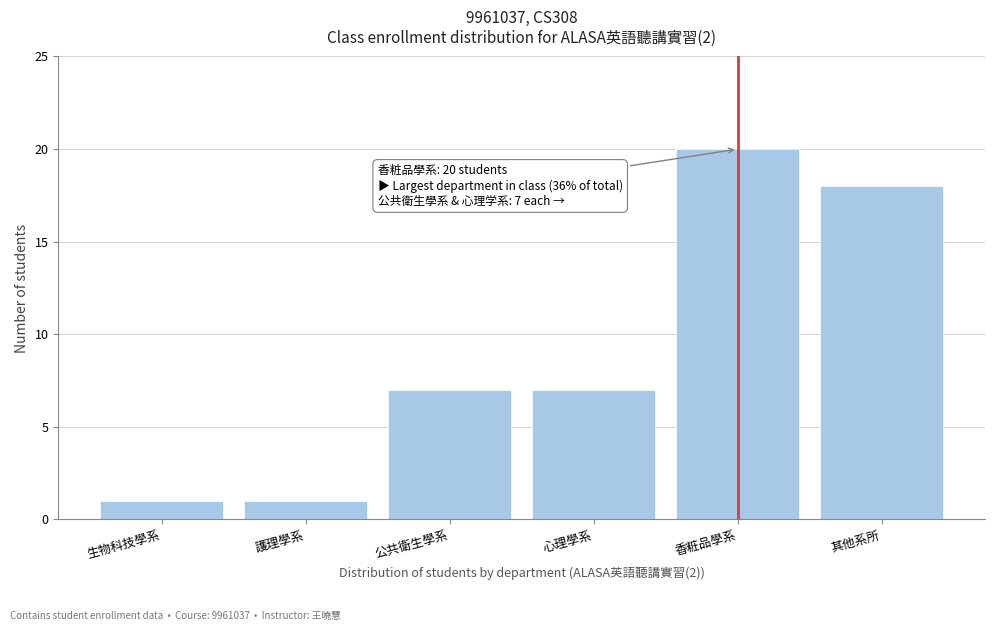

Reading right to left, transcribe all the data shown in this chart.

18	20	7	7	1	1